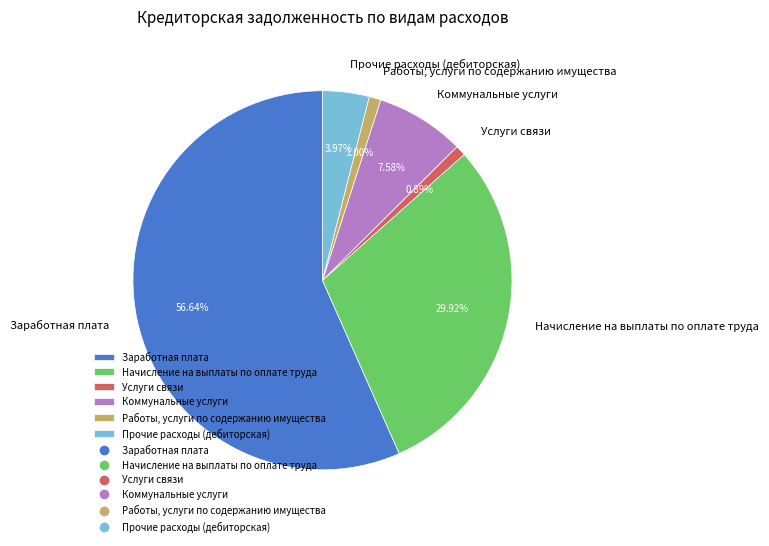

Does Работы, услуги по содержанию имущества represent more than half of the total?

No